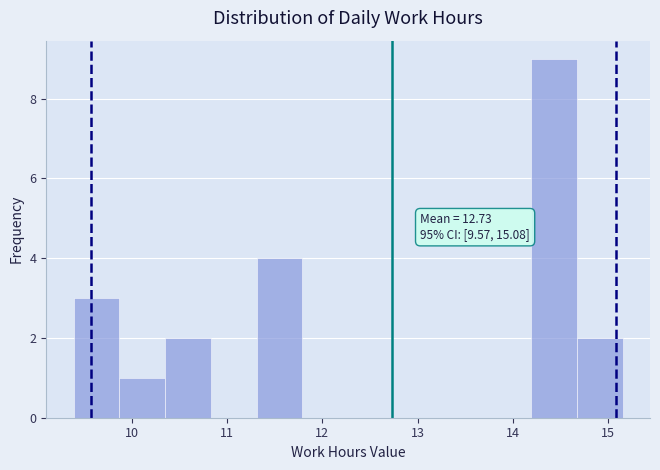

Which range on the x-axis has the tallest bar?

14.19 to 14.67